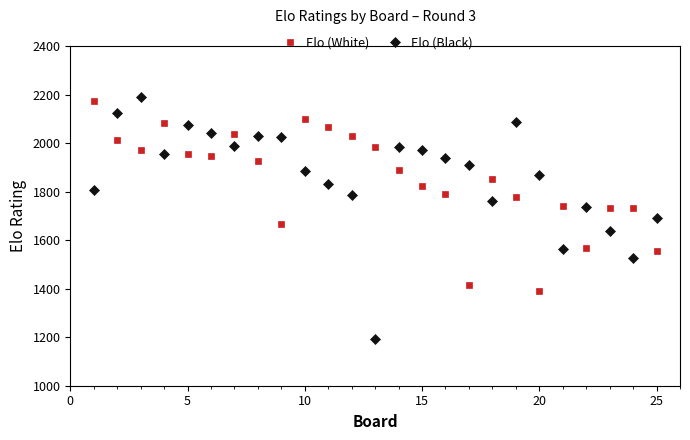

What is the lowest value of the Elo (White) series?

1391